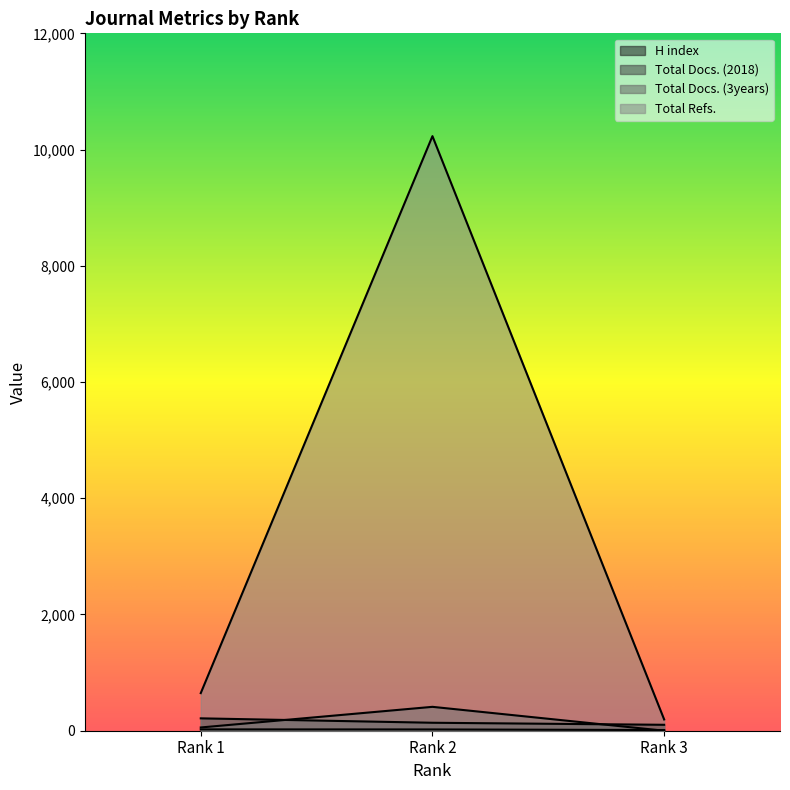

What are all the series names shown in the legend?

H index, Total Docs. (2018), Total Docs. (3years), Total Refs.